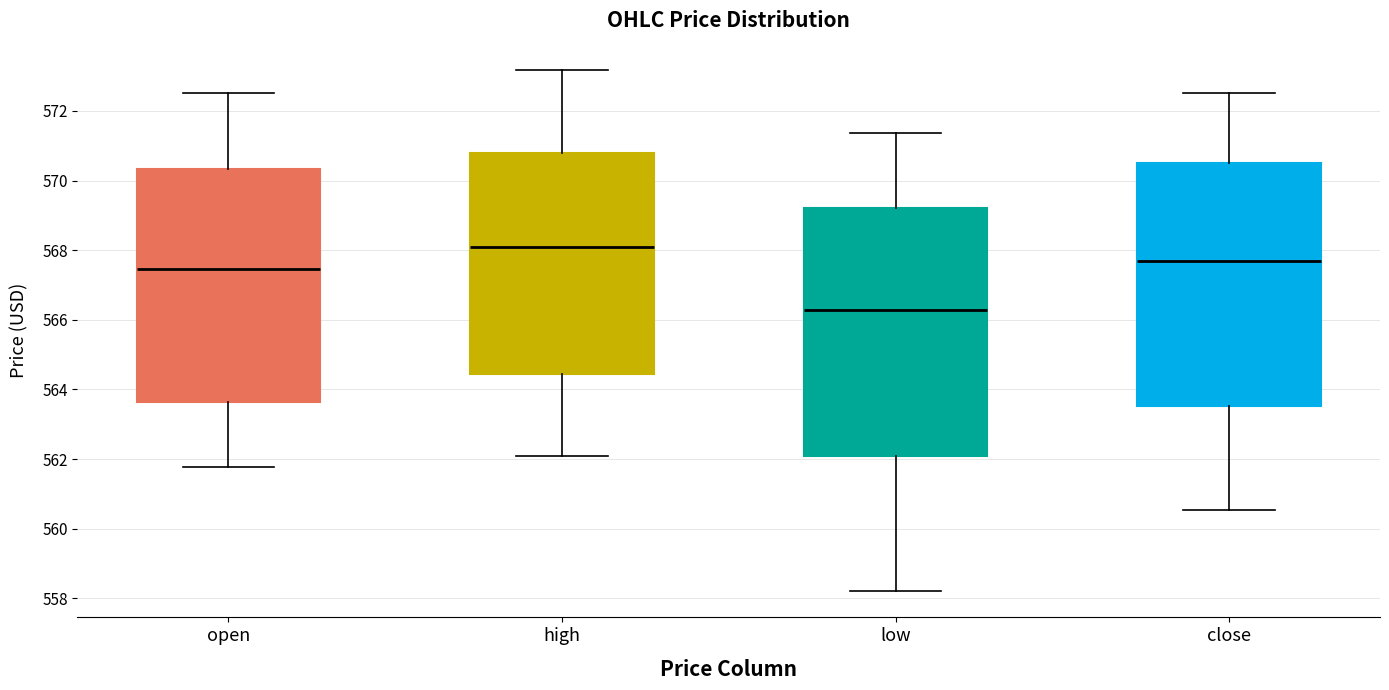

Reading left to right, read every box against the y-axis: the position of its median line, the range the box covers, and the ends of its whiskers. The values are not printed on the chart, so give them approximately, as read against the axis.

open: median 567.4, box 563.6 to 570.4, whiskers 561.8 to 572.6
high: median 568.0, box 564.4 to 570.8, whiskers 562.2 to 573.2
low: median 566.2, box 562.0 to 569.2, whiskers 558.2 to 571.4
close: median 567.6, box 563.6 to 570.4, whiskers 560.6 to 572.6